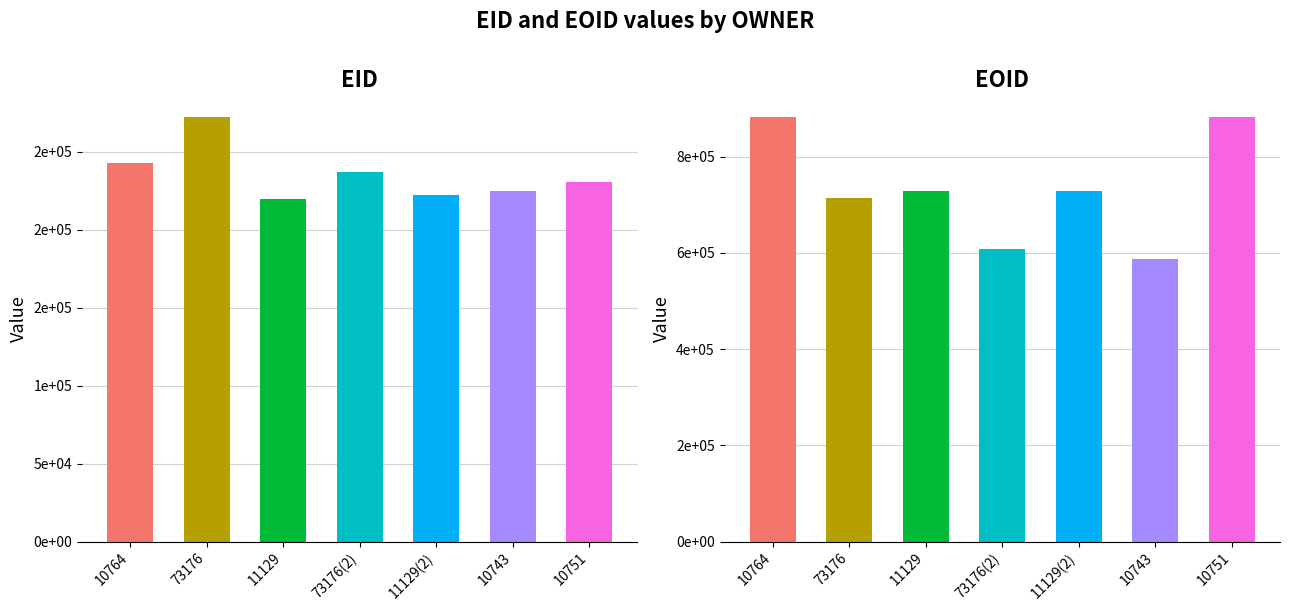

Reading left to right, what are all the values shown in this chart?

EID: 242800	272603	219654	237251	222140	225015	230720
EOID: 883221	713632	728786	607808	728787	587914	883223